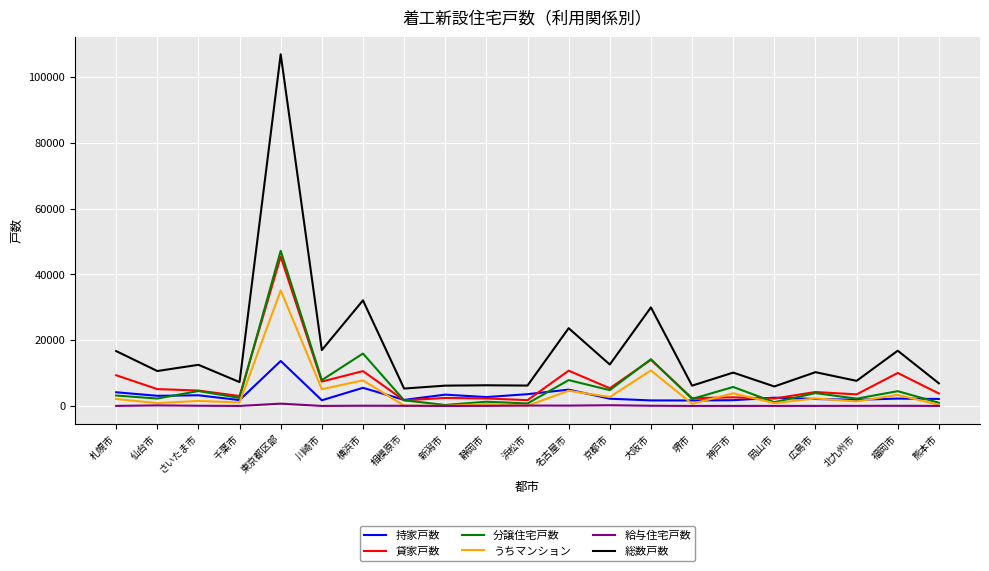

At which category is the sum across all series the highest?

東京都区部